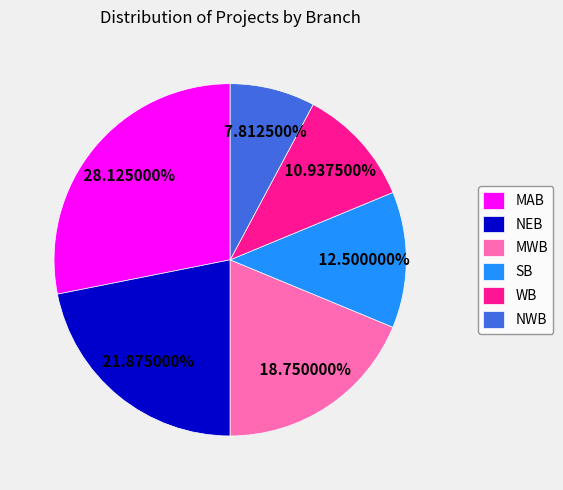

How many segments does this pie chart have?

6